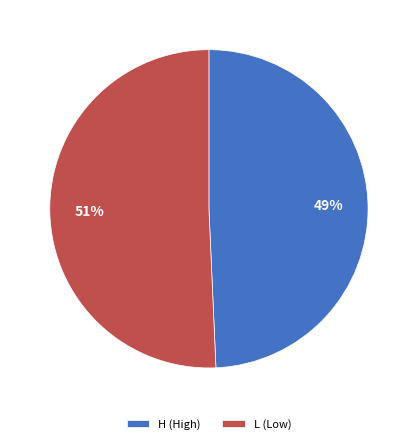

What percentage is the L (Low) slice, to the nearest percent?

51%